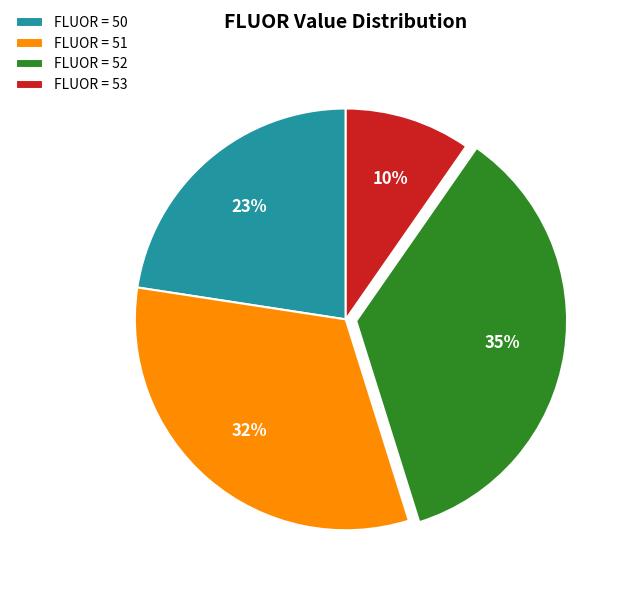

How many segments does this pie chart have?

4